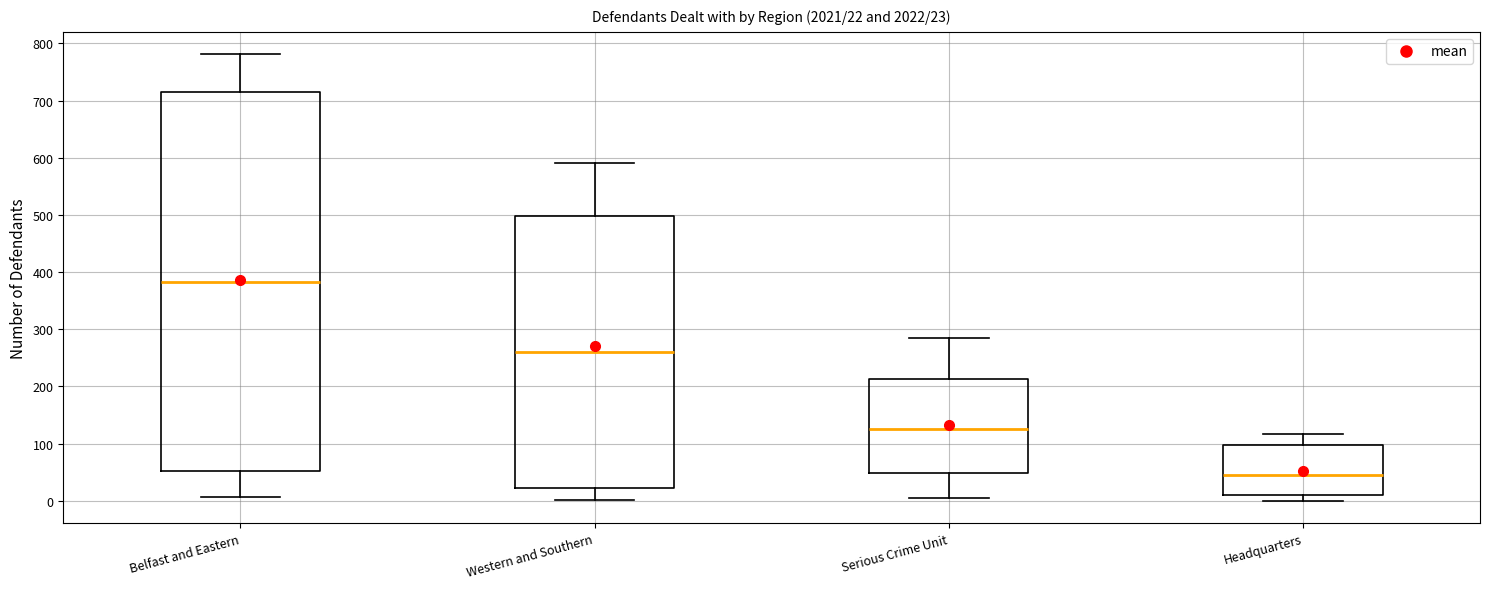

Which box is the tallest, from its lower edge to its upper edge?

Belfast and Eastern